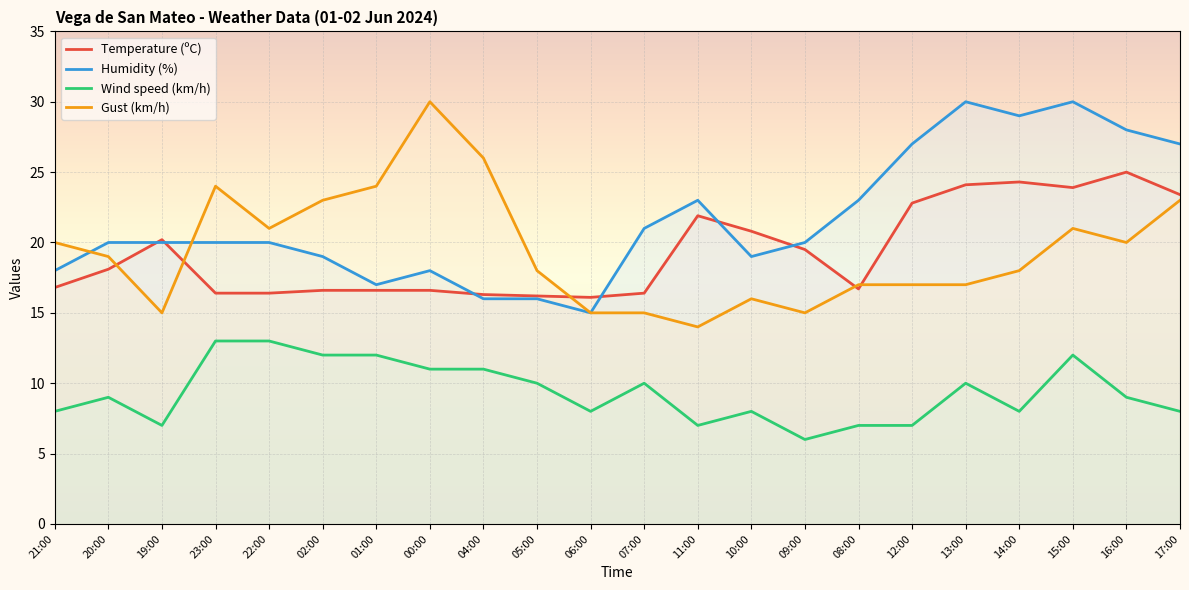

What is the total value across all series at 04:00?

69.3